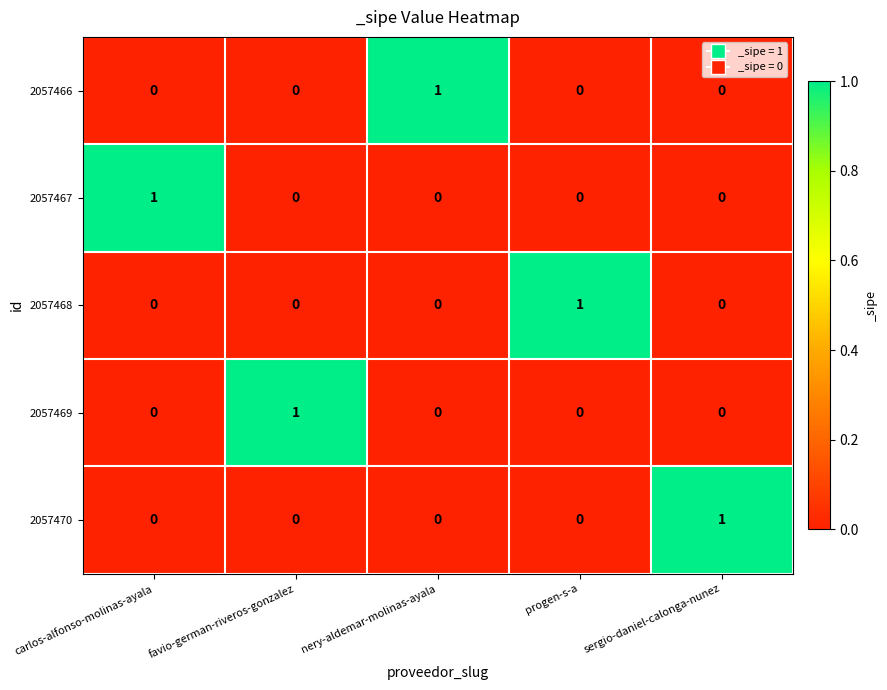

What is the maximum value shown in the chart?

1